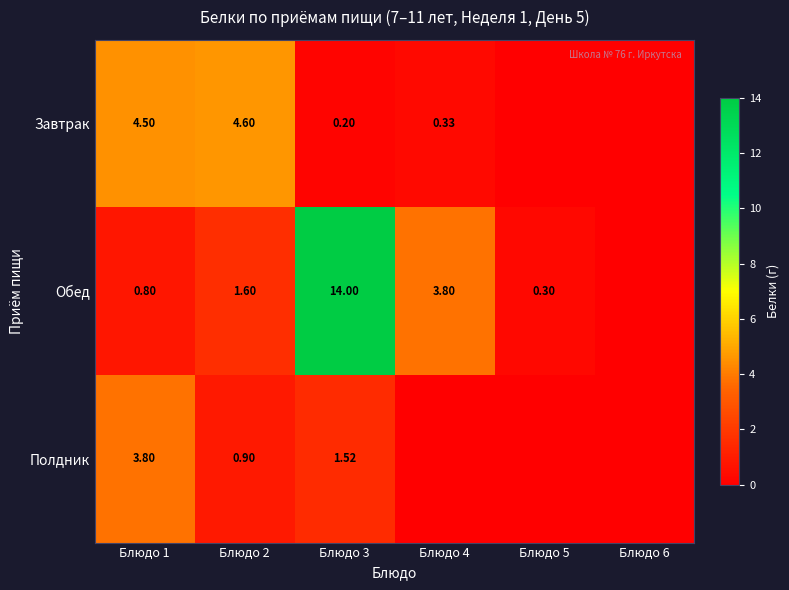

At Блюдо 1, list the series in order from largest to smallest.

Завтрак, Полдник, Обед